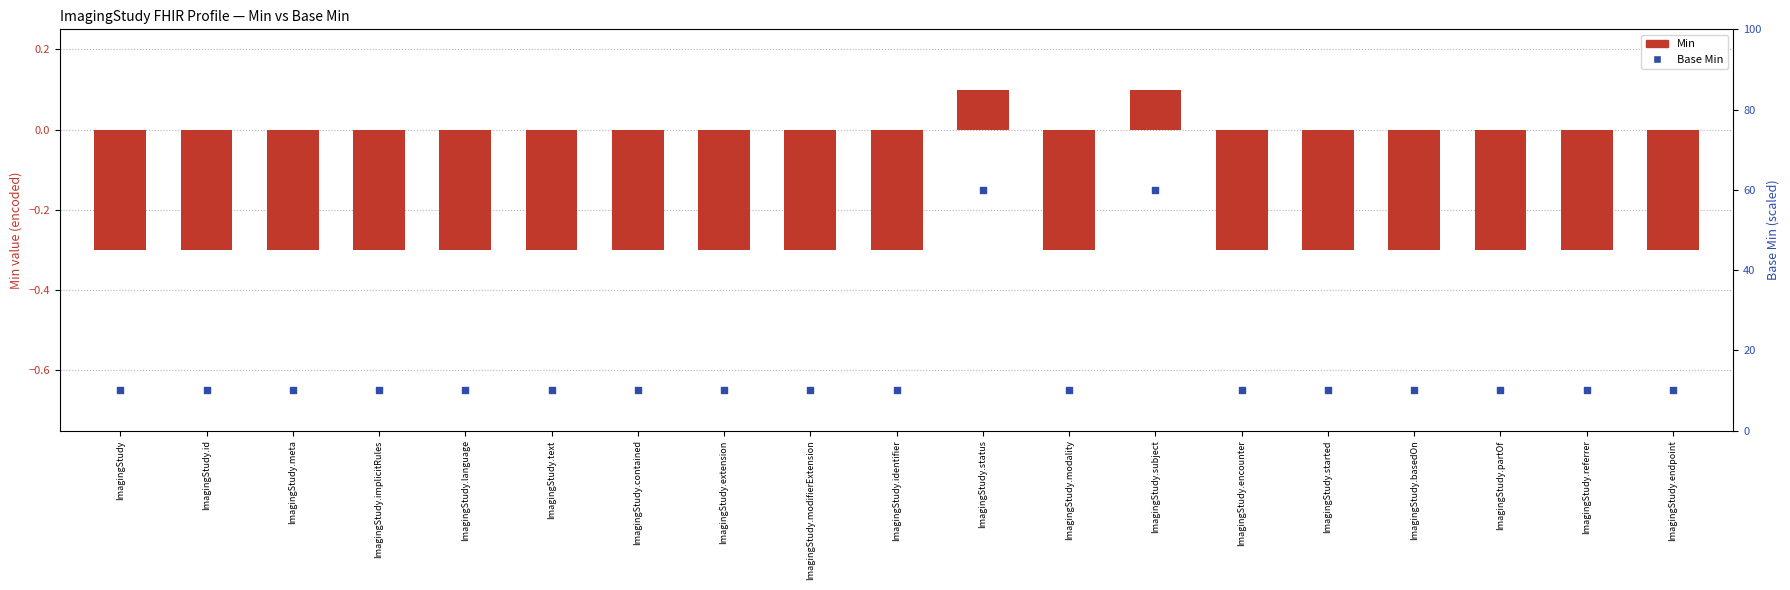

Which series reaches the maximum Y coordinate?

Base Min